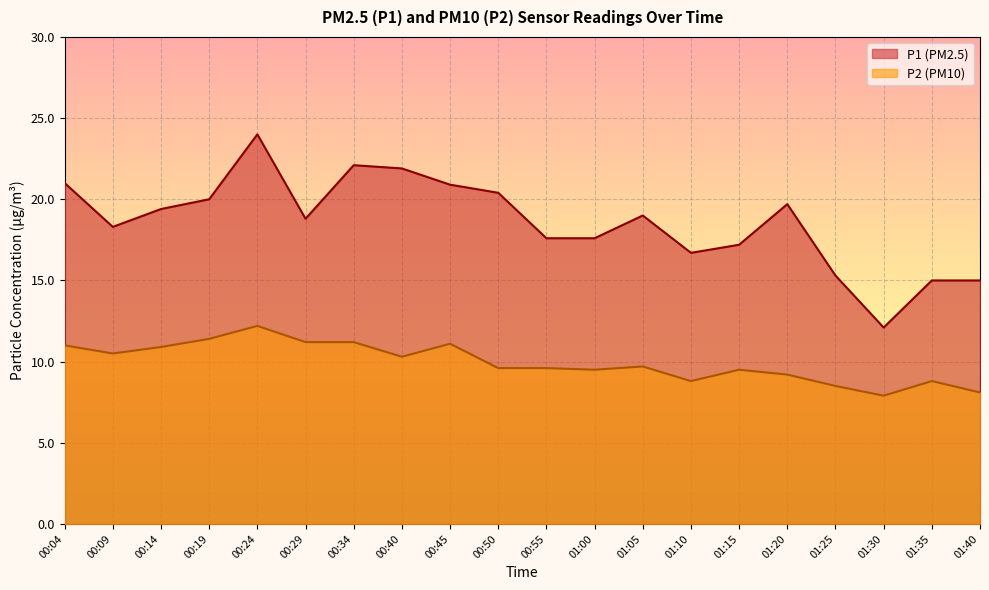

What is the approximate value of P2 at 01:25?

8.5